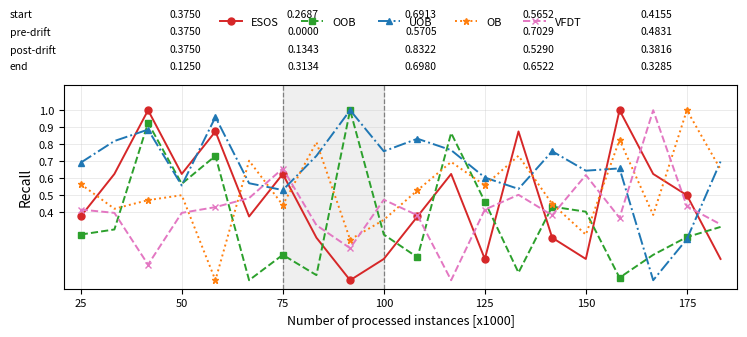

Does the chart have visible grid lines?

Yes